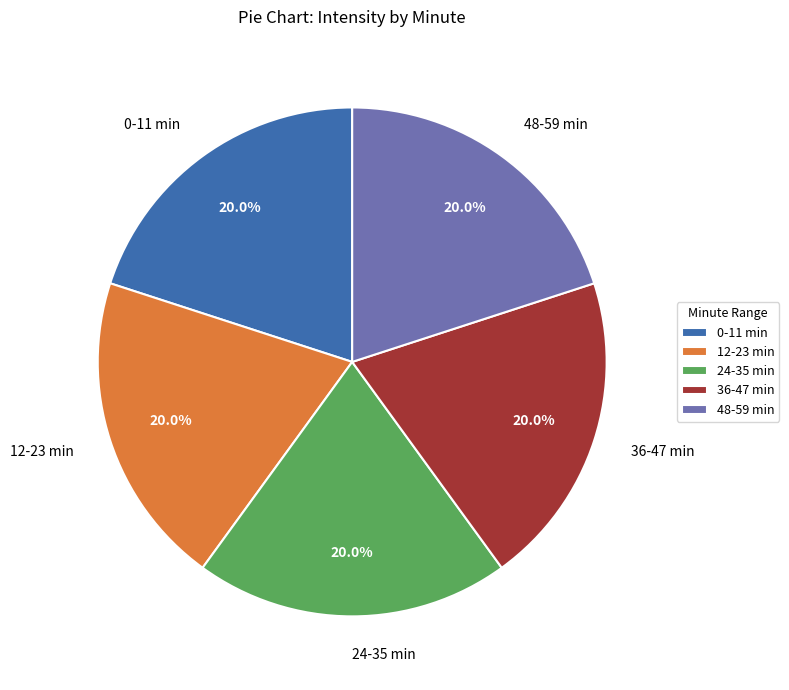

What is the ratio of the value at 24-35 min to the value at 0-11 min?

1.0